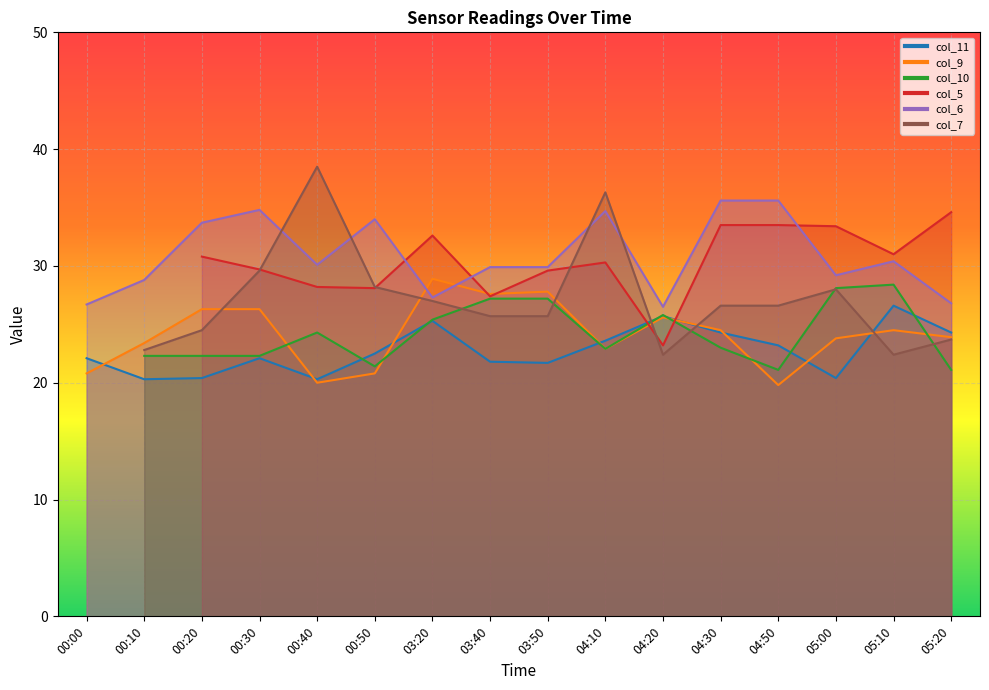

At which category does col_6 reach its first local valley?

00:40